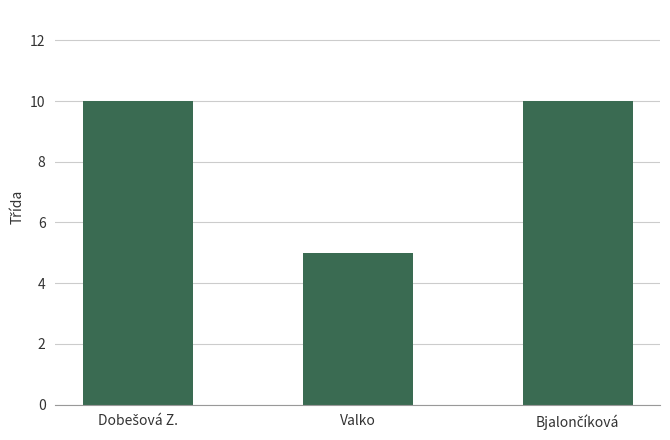

Count the values in the range 5 to 10.

3